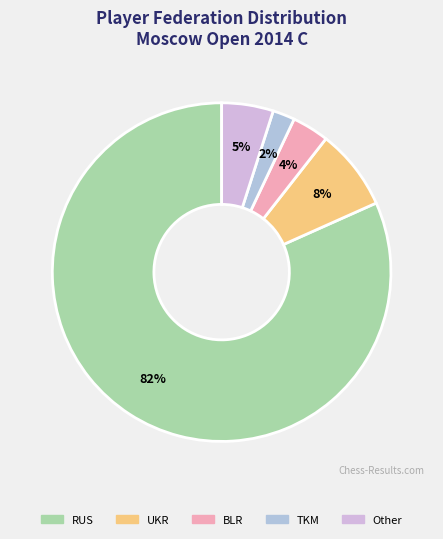

What portion of the pie excludes BLR?

96.5%